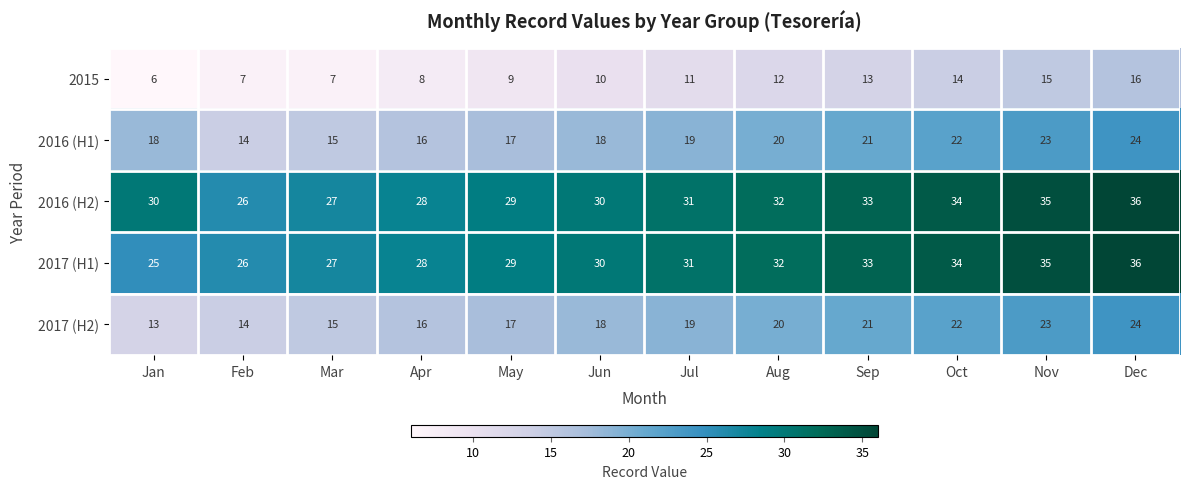

Which series has the largest total across all categories?

2016 (H2)